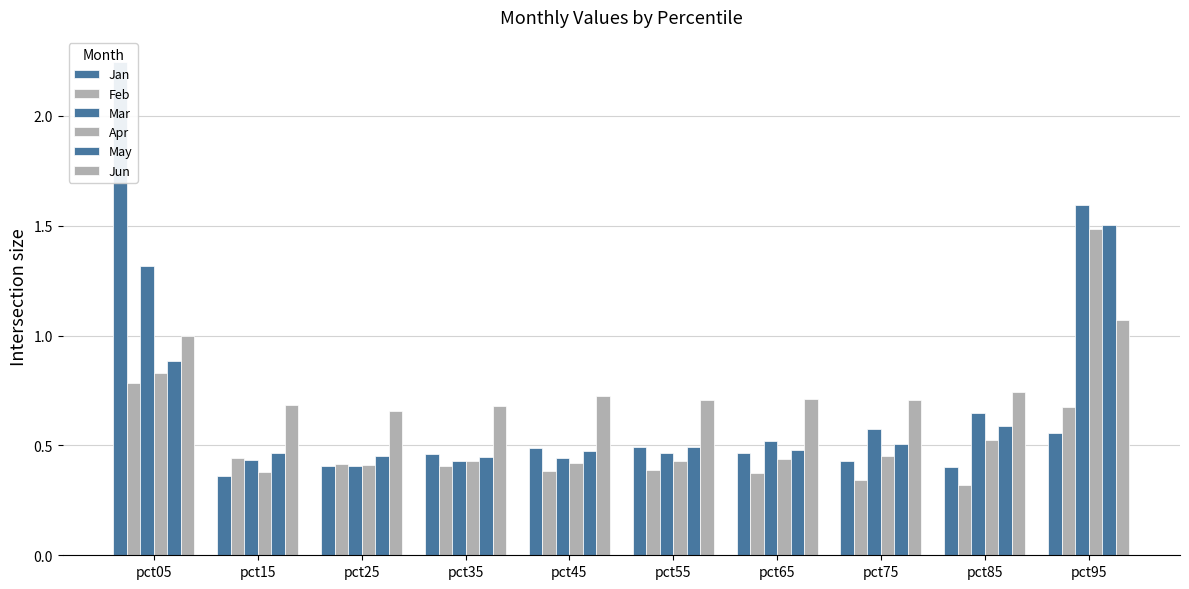

List the series in order of their peak value, highest first.

Jan, Mar, May, Apr, Jun, Feb